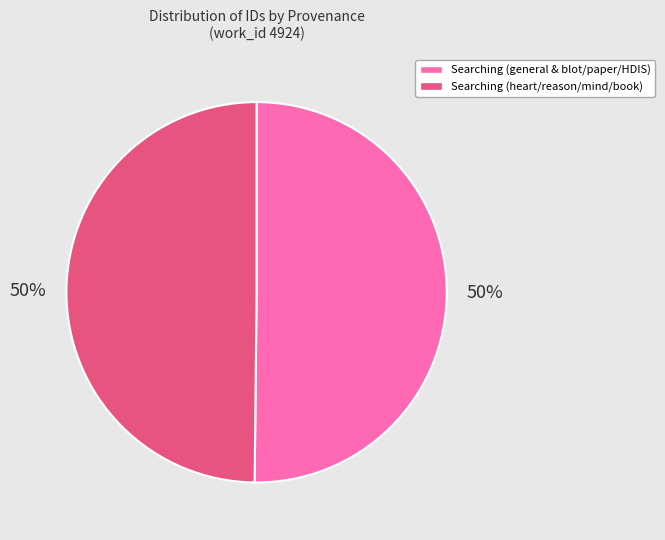

What percentage is the Searching (general & blot/paper/HDIS) slice, to the nearest percent?

50%